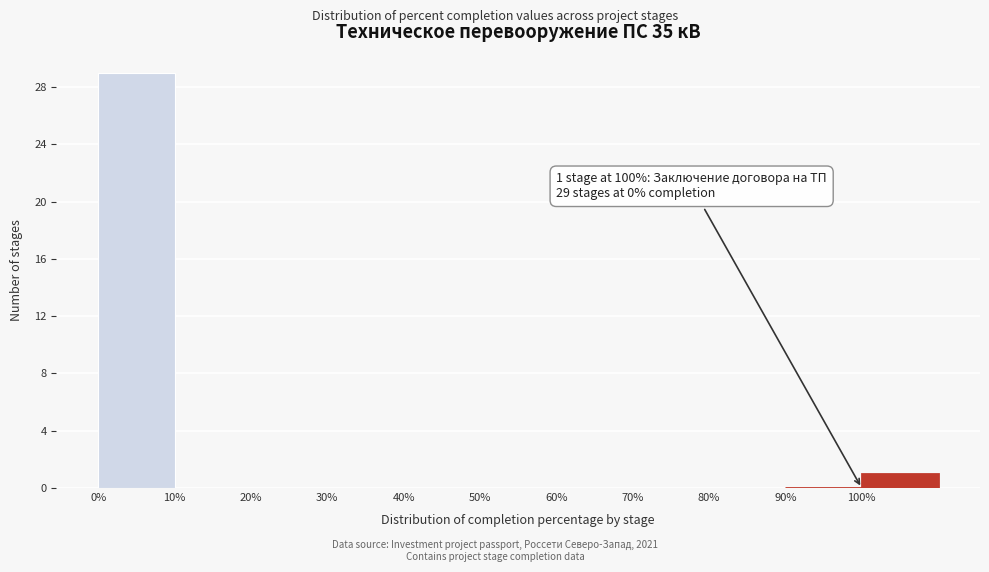

Which range on the x-axis has the tallest bar?

0 to 10